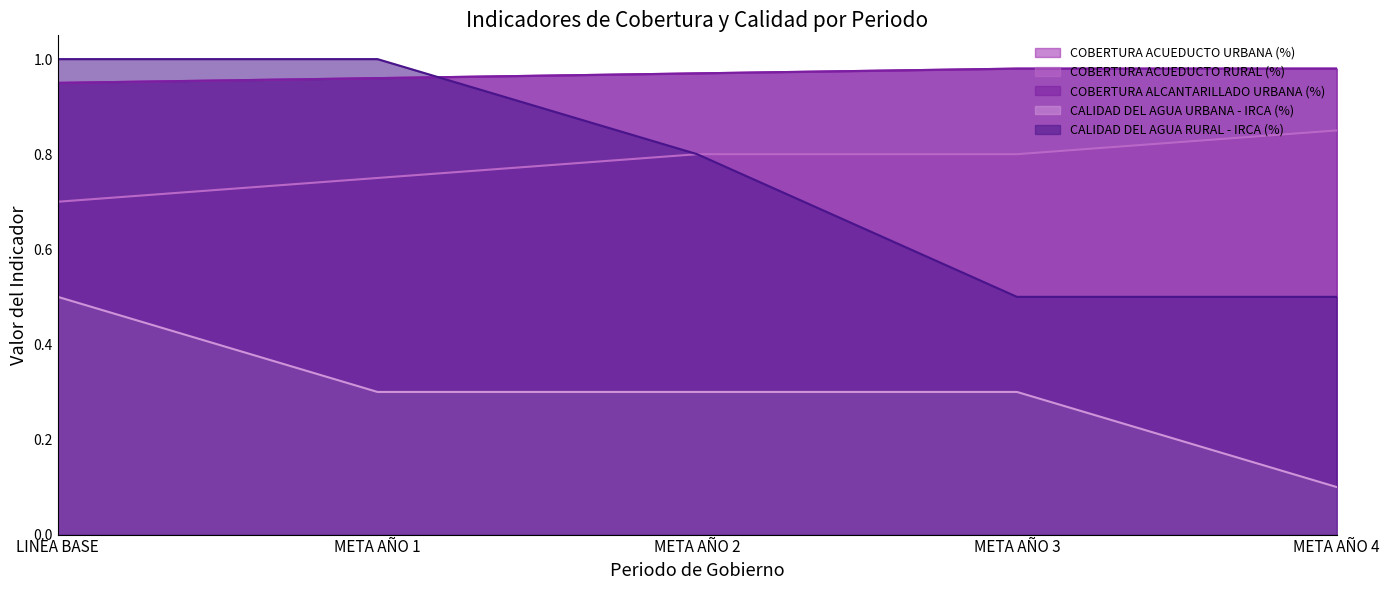

True or false: COBERTURA ACUEDUCTO RURAL (%) has more than 0 interior local peaks.

False